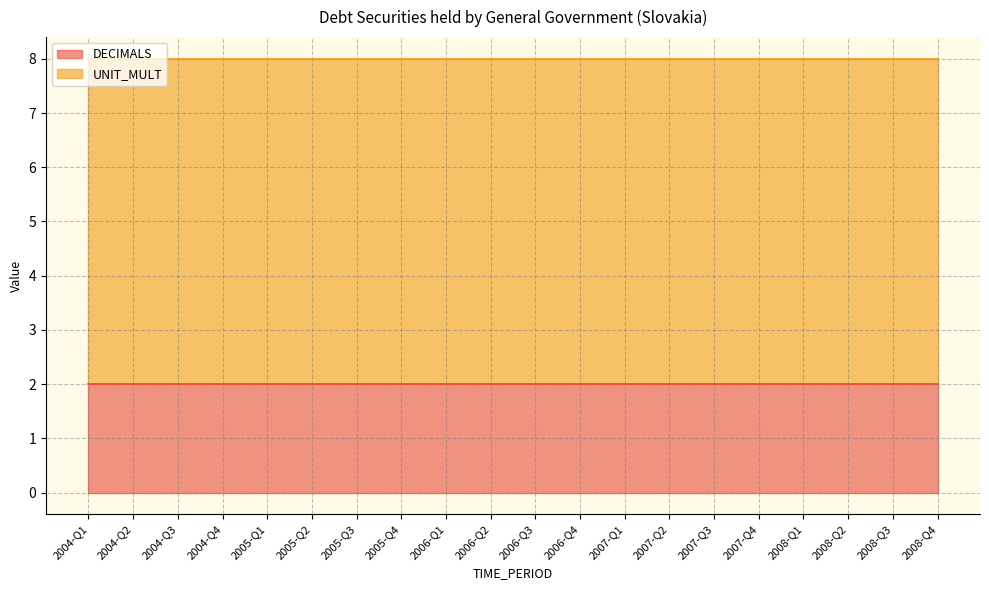

What is the minimum value for UNIT_MULT?

6